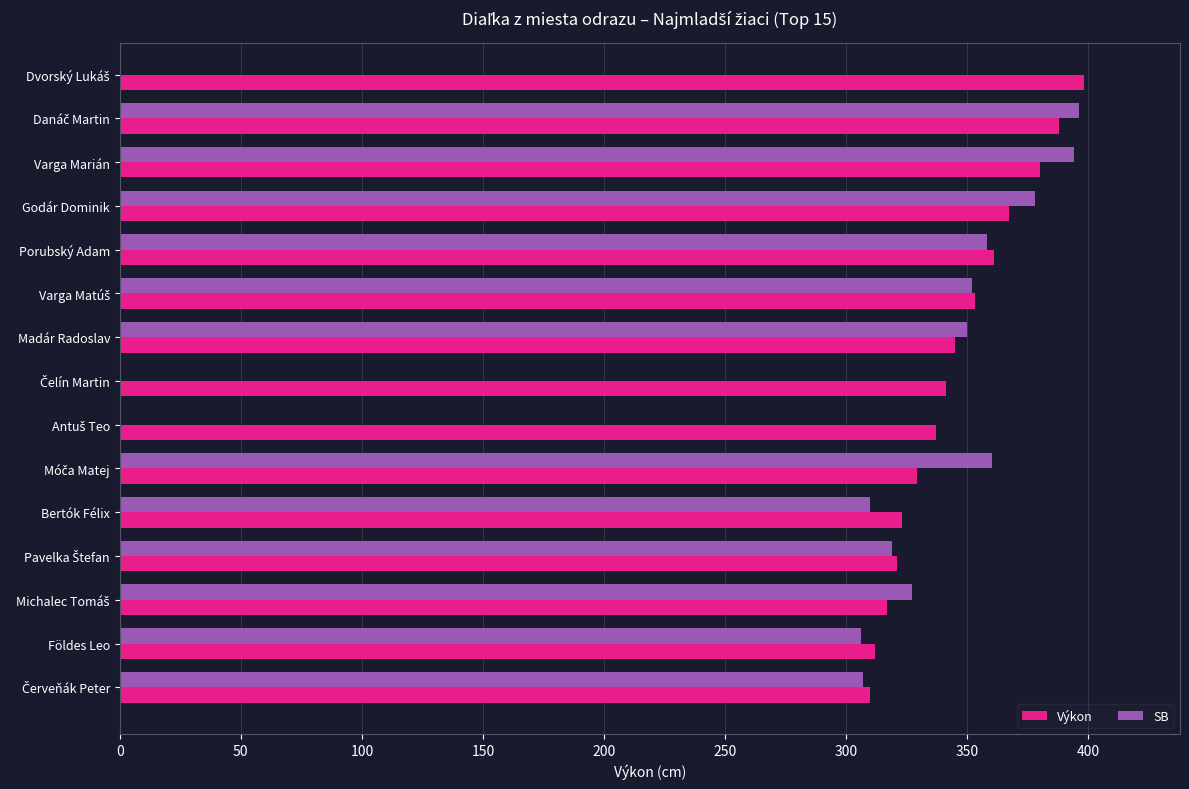

How many bars are there in total?

30